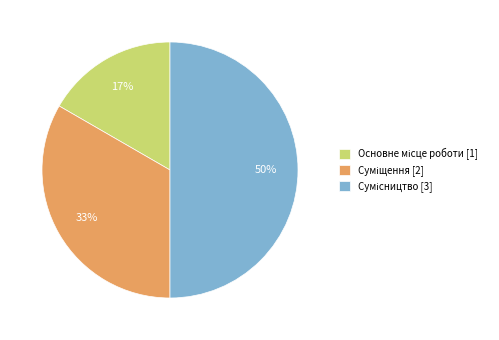

To the nearest percent, what is the average slice percentage?

33%